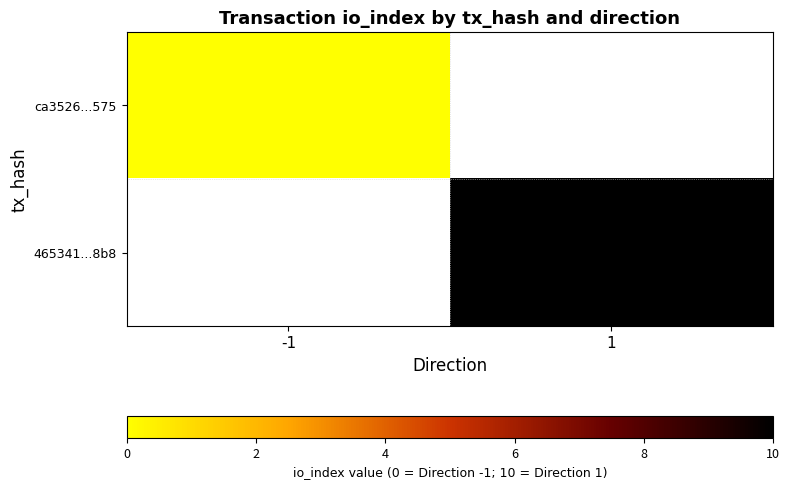

Rank the categories by 465341...8b8 value from highest to lowest.

-1, 1